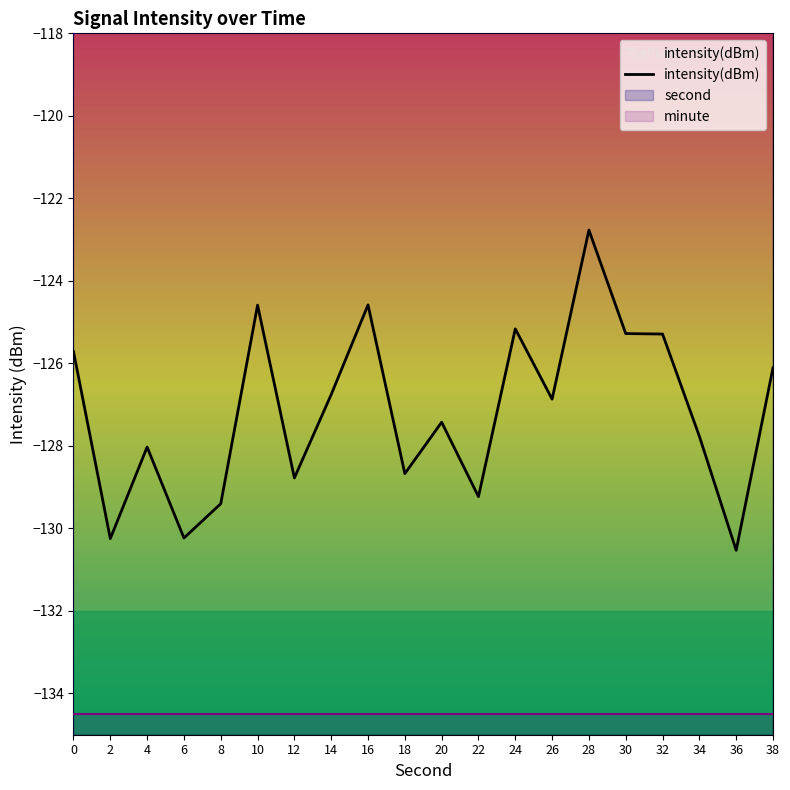

What is the sum of the values at 4 and 22?

-257.3